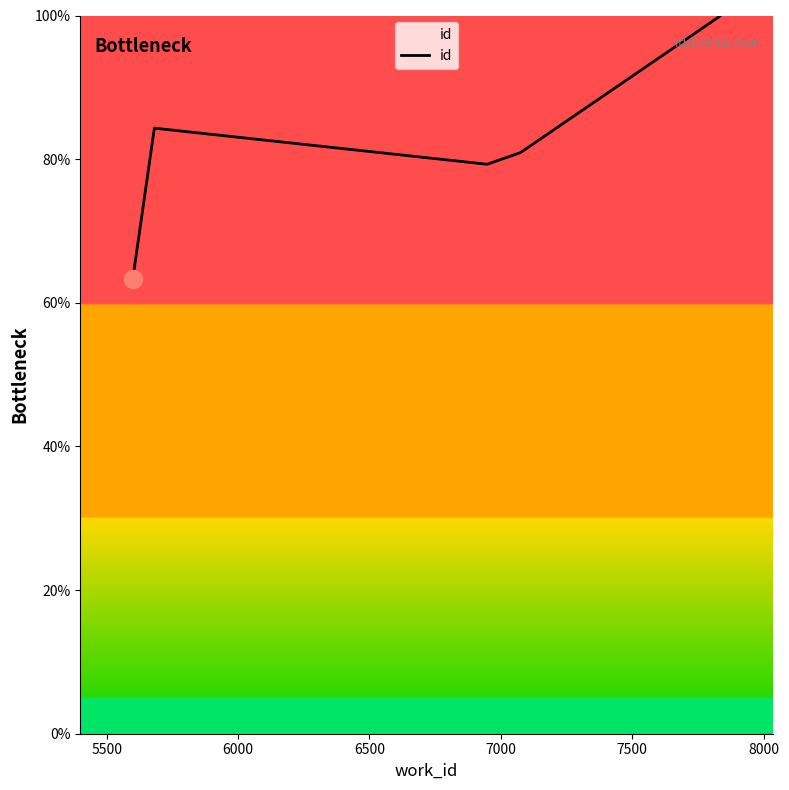

Is it true that the value at 8500 is 159.2?

False